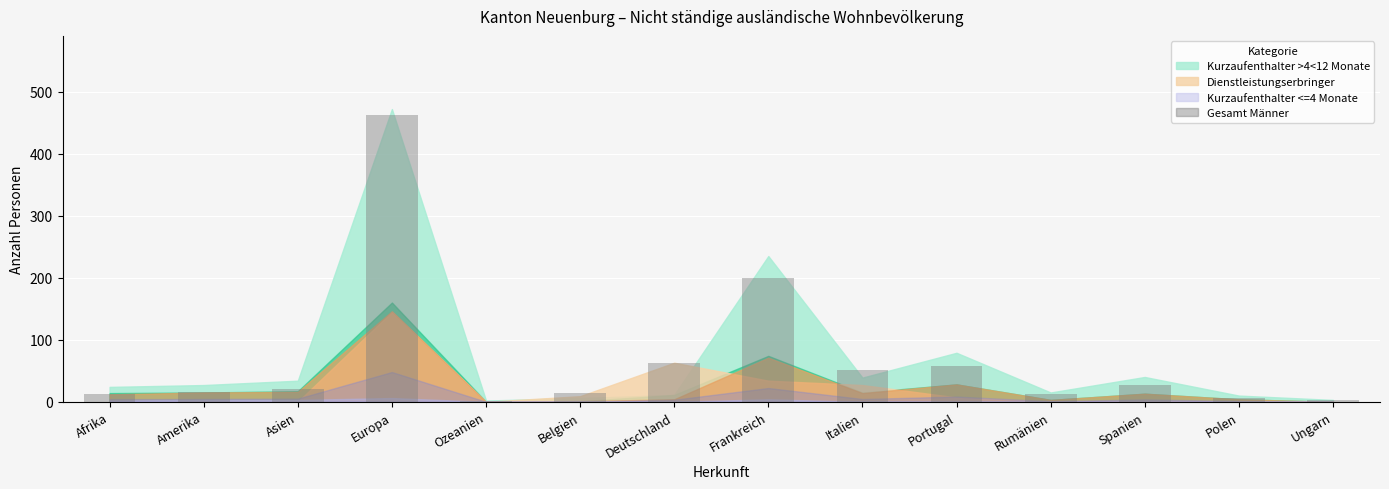

What position from the right is Asien?

12